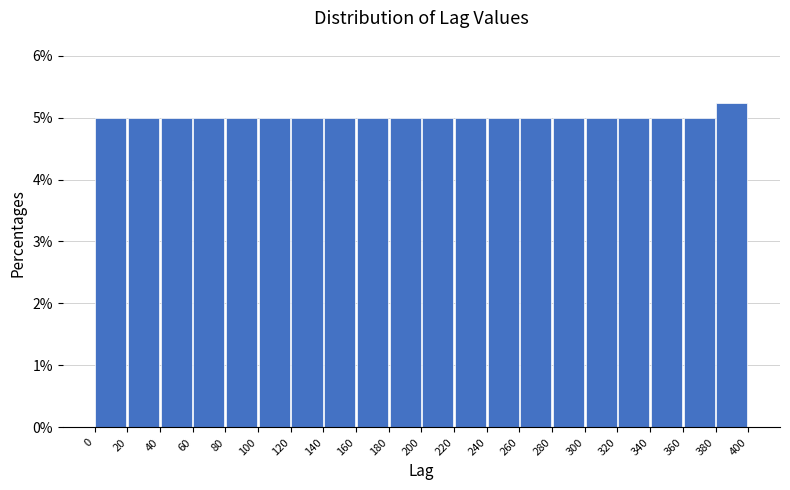

Reading left to right, transcribe this chart: for each bar, give the range it covers on the x-axis and its height. The values are not printed on the chart, so give them approximately, as read against the axis.

0 to 20: 5.0
20 to 40: 5.0
40 to 60: 5.0
60 to 80: 5.0
80 to 100: 5.0
100 to 120: 5.0
120 to 140: 5.0
140 to 160: 5.0
160 to 180: 5.0
180 to 200: 5.0
200 to 220: 5.0
220 to 240: 5.0
240 to 260: 5.0
260 to 280: 5.0
280 to 300: 5.0
300 to 320: 5.0
320 to 340: 5.0
340 to 360: 5.0
360 to 380: 5.0
380 to 400: 5.2